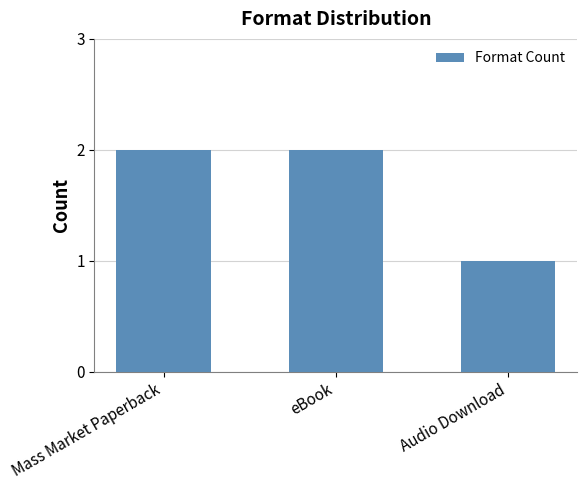

The value at Audio Download is 1. True or false?

True